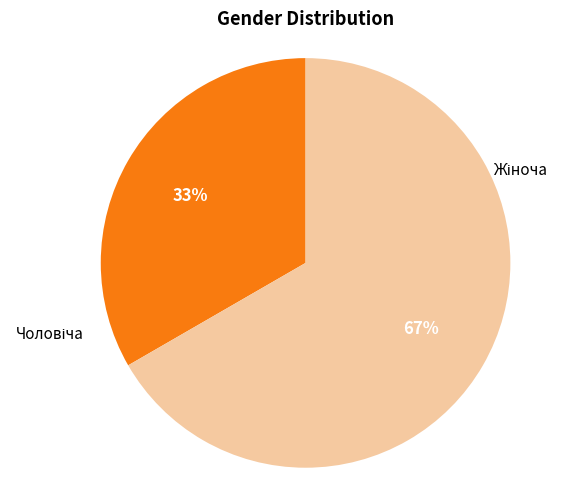

How many slices are in this pie chart?

2